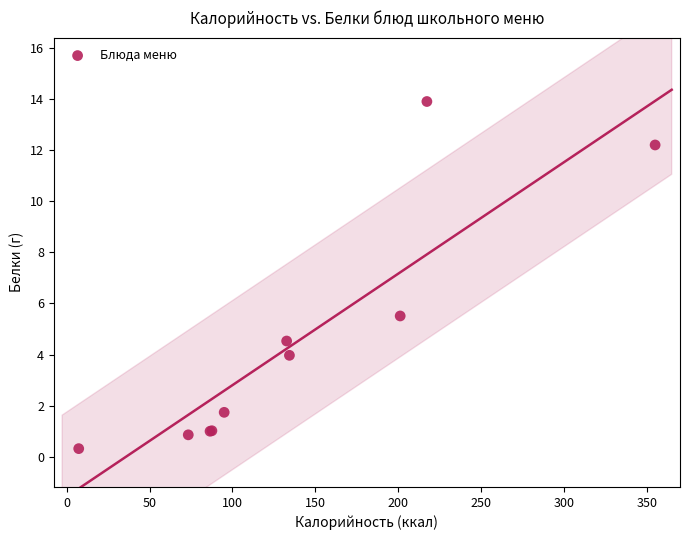

What Y value in the scatter plot is closest to 7?

5.5